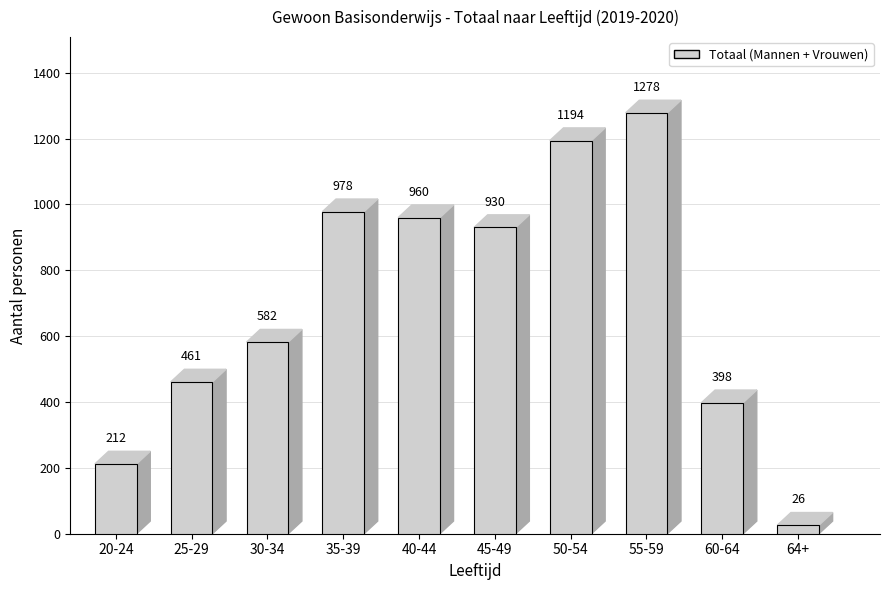

Is the value of Totaal at 64+ greater than the value of Mannen at 64+?

Yes